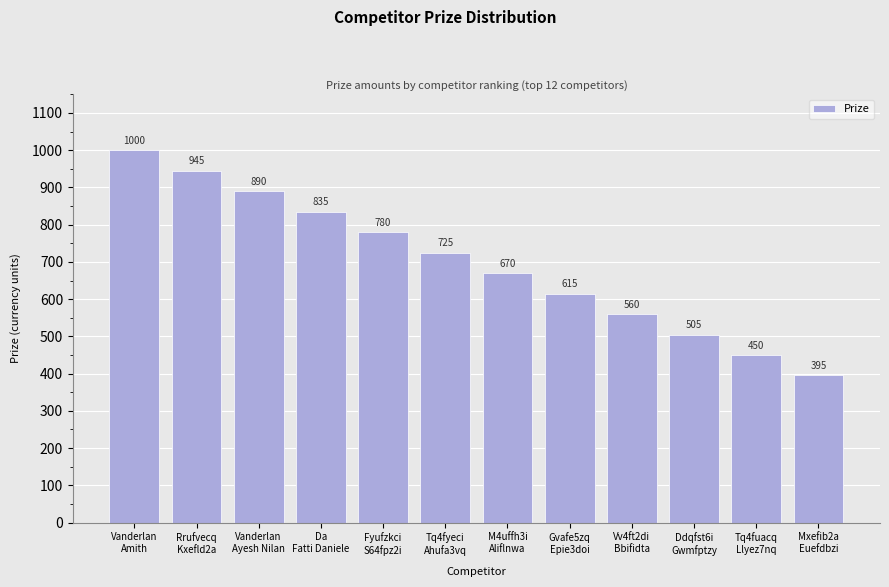

What is the value of the 6th bar from the left?

725